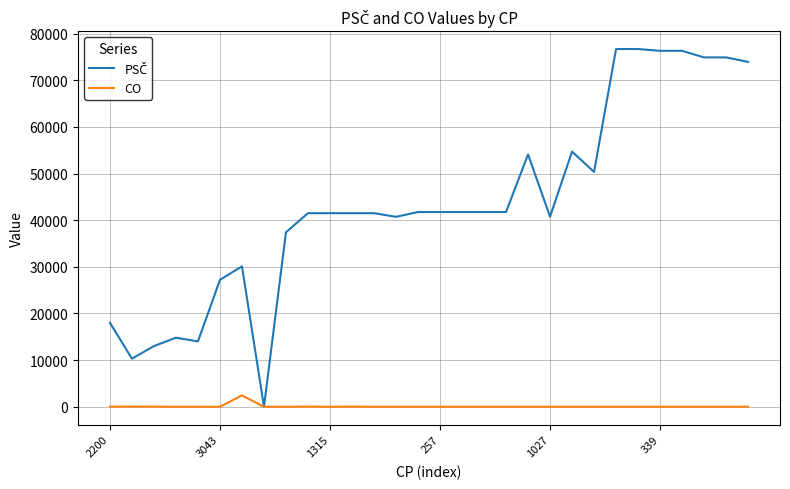

What is the highest value of the CO series?

2423